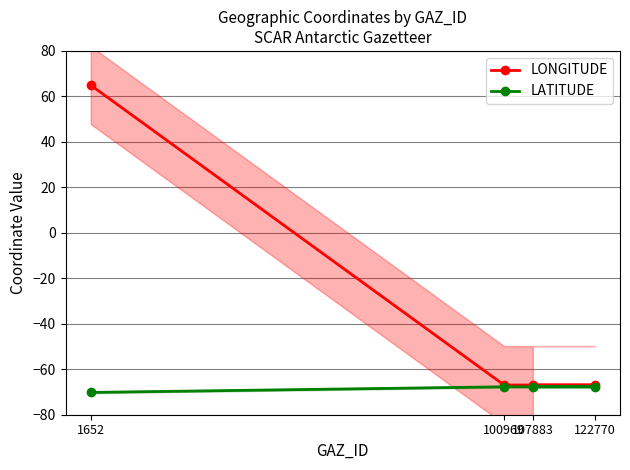

The LONGITUDE series shows -103.1 at 107883. True or false?

False